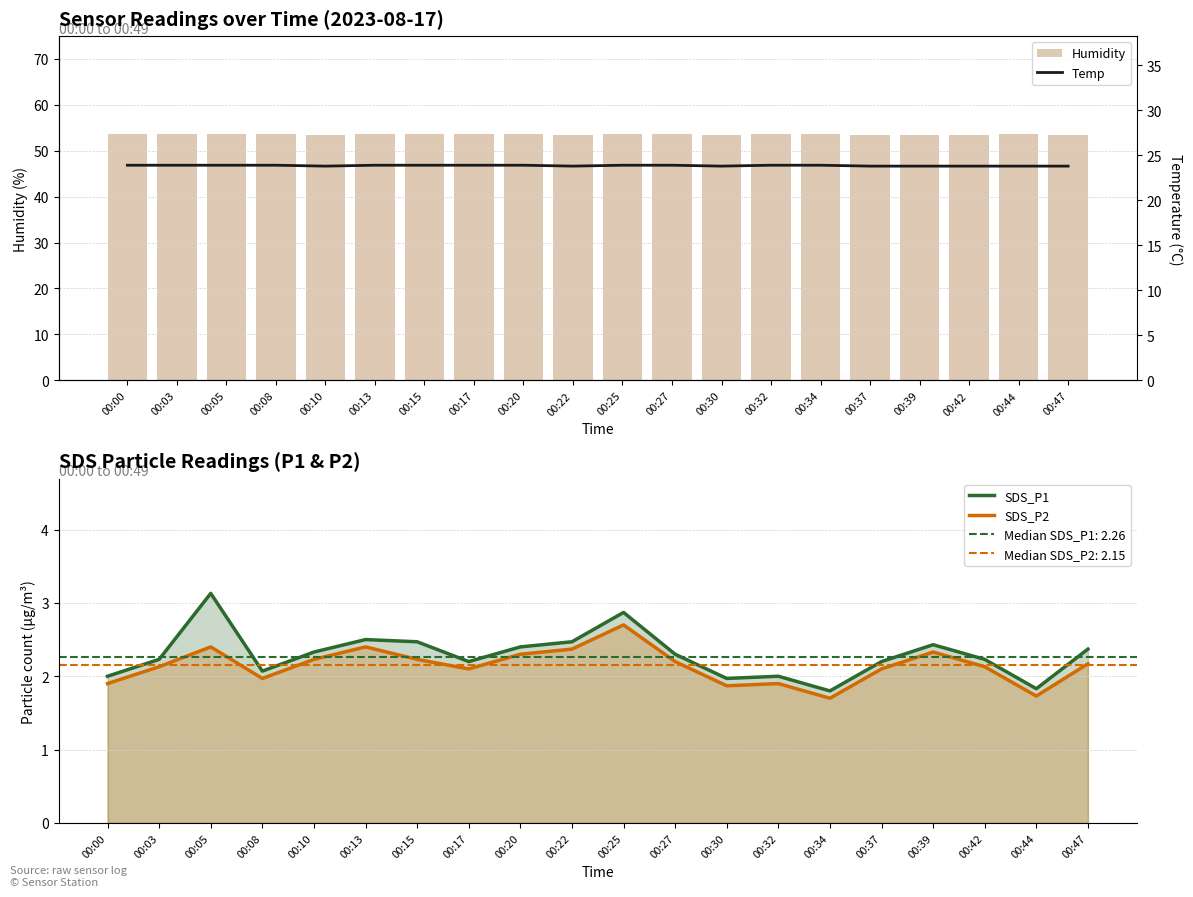

Between 00:25 and 00:44, which series saw the biggest shift?

SDS_P1